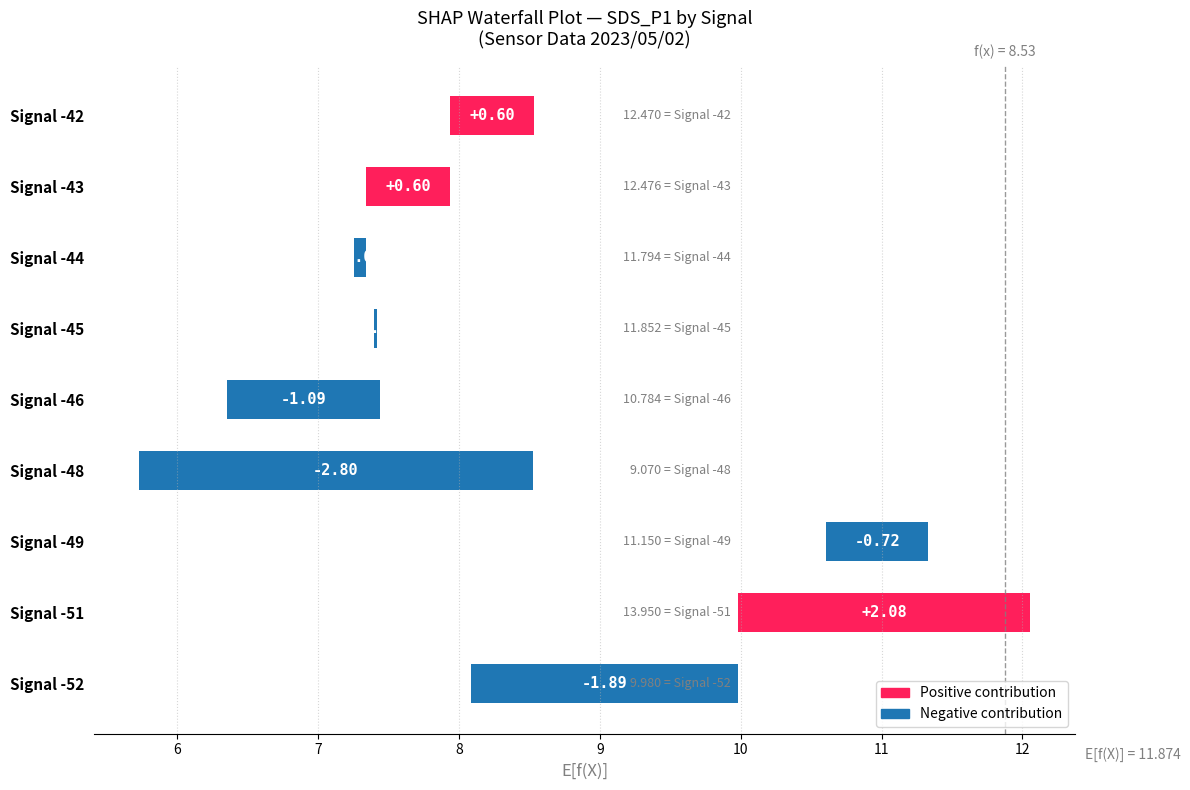

Count the number of categories in the chart.

9